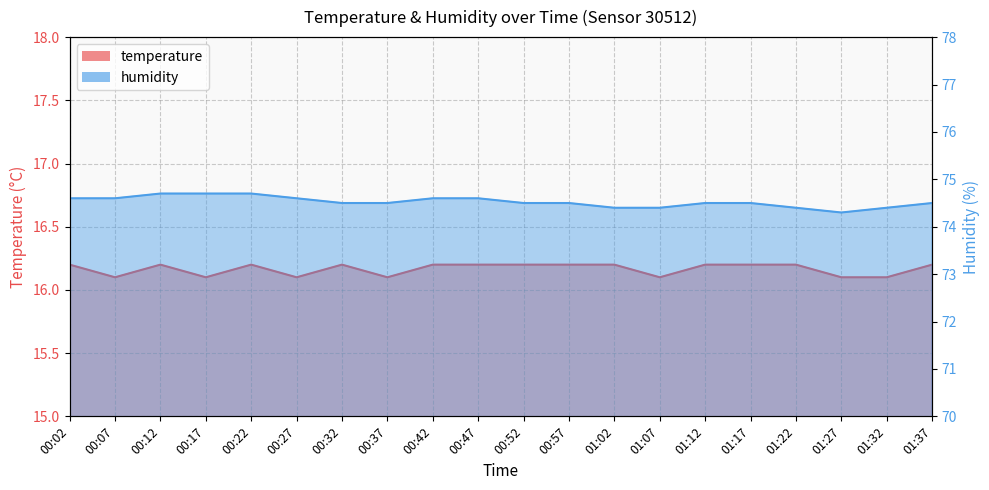

How many humidity values are between 74 and 75?

20